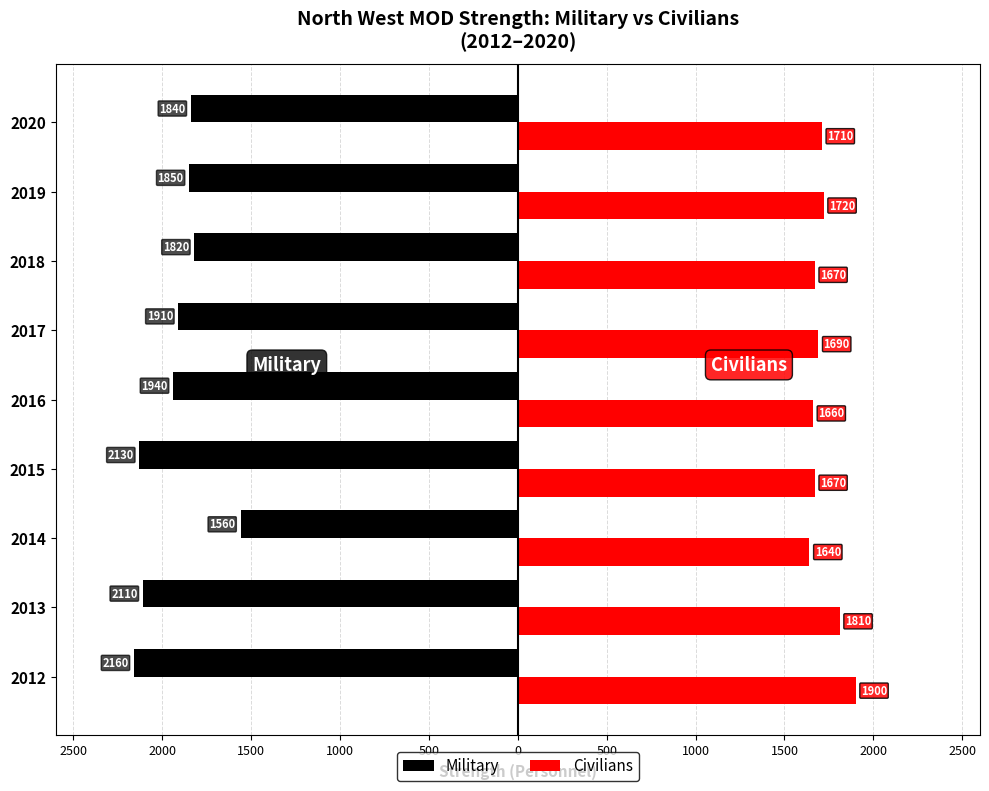

Which series has the largest range (max minus min)?

Military